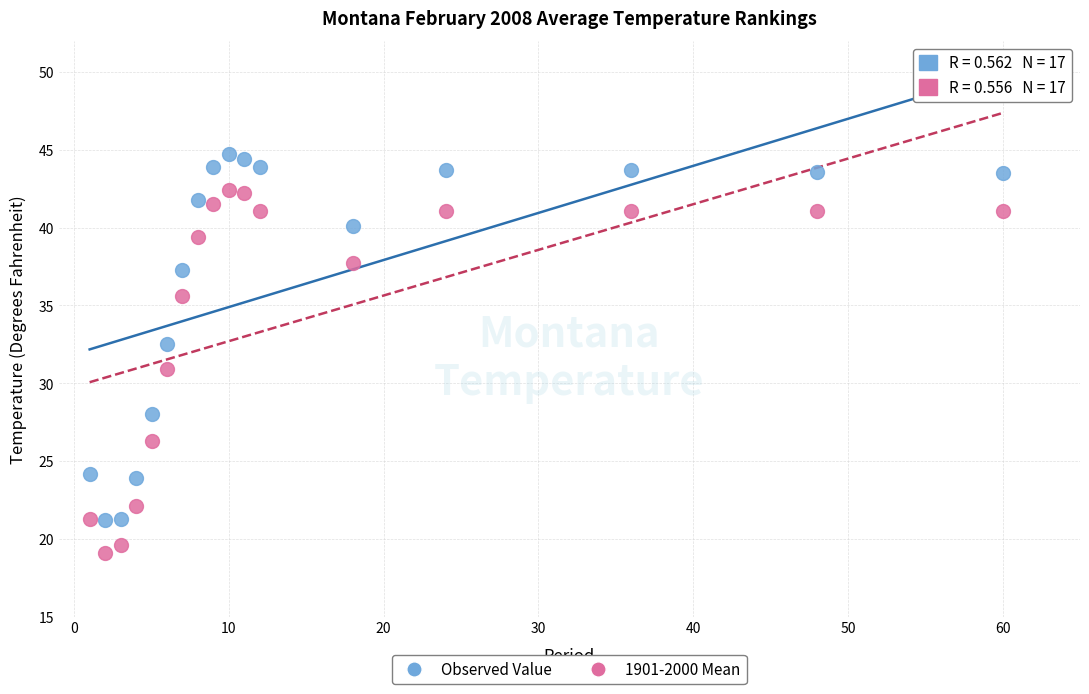

Across all data points, what is the range of X values (max minus min)?

59.0